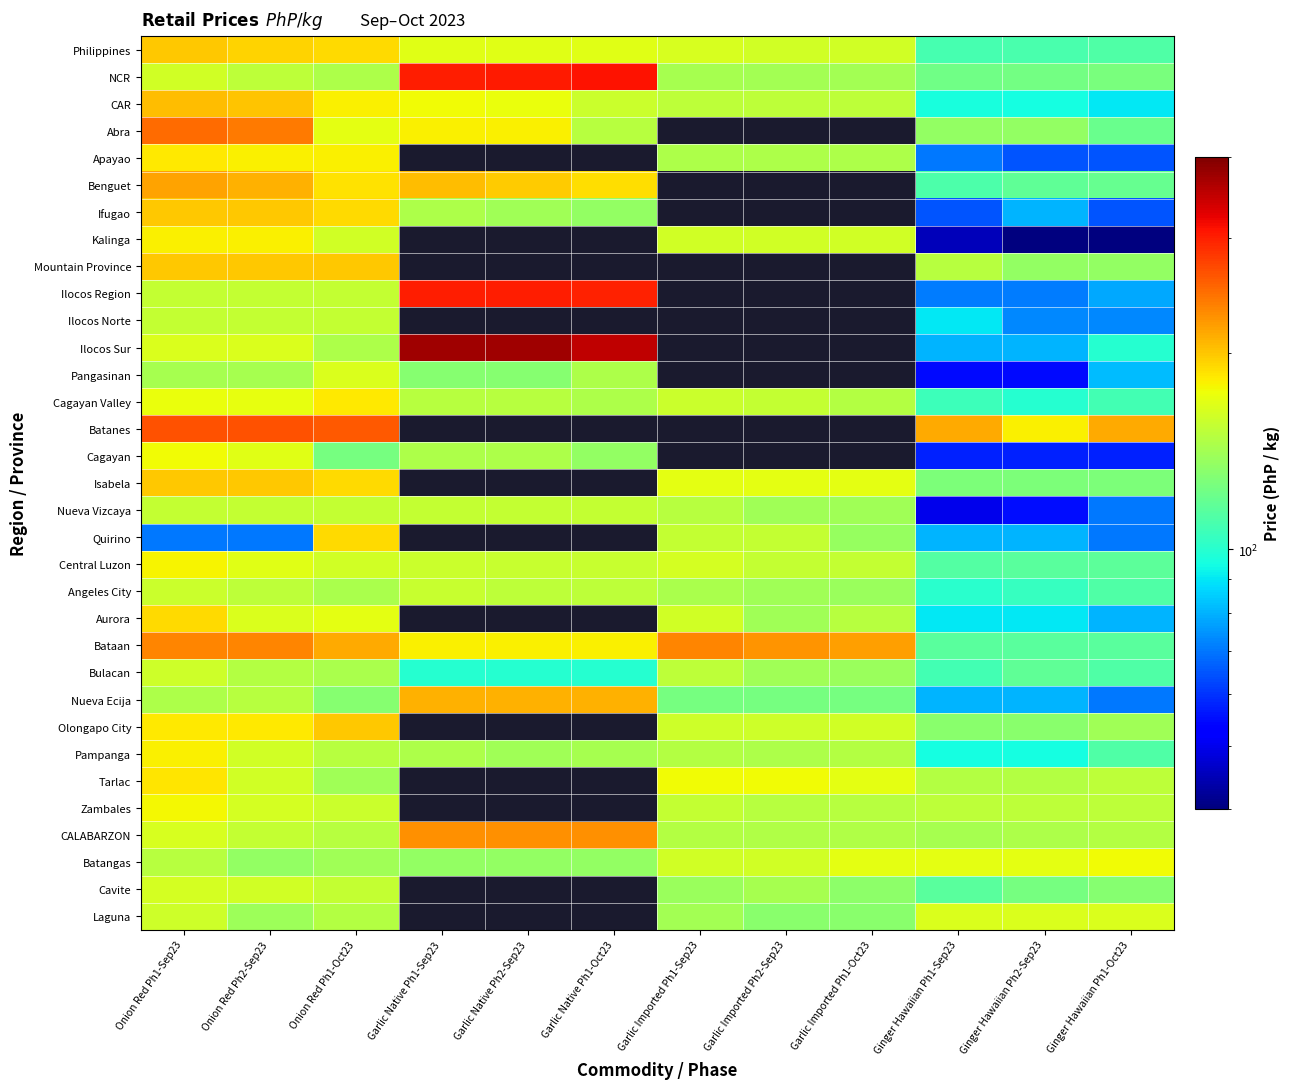

Between Garlic Imported Ph2-Sep23 and Ginger Hawaiian Ph1-Oct23, which series saw the biggest shift?

Batanes